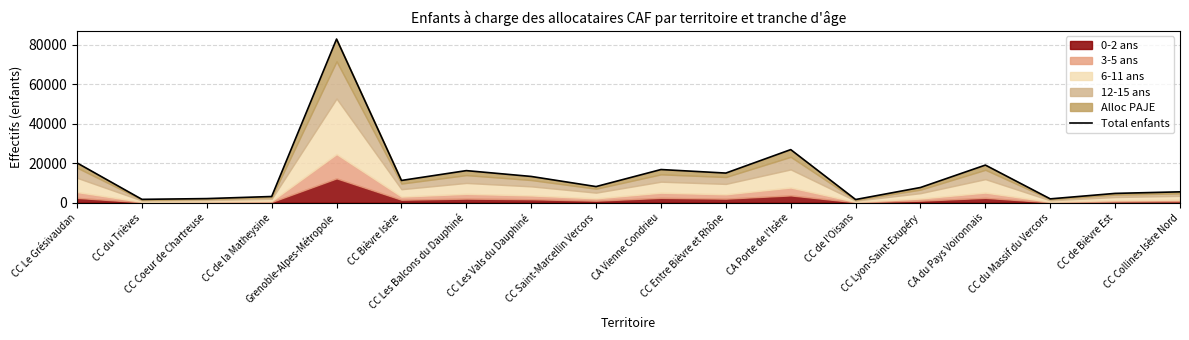

Approximately how many times larger is the value at CC Saint-Marcellin Vercors compared to Grenoble-Alpes-Métropole?

0.1